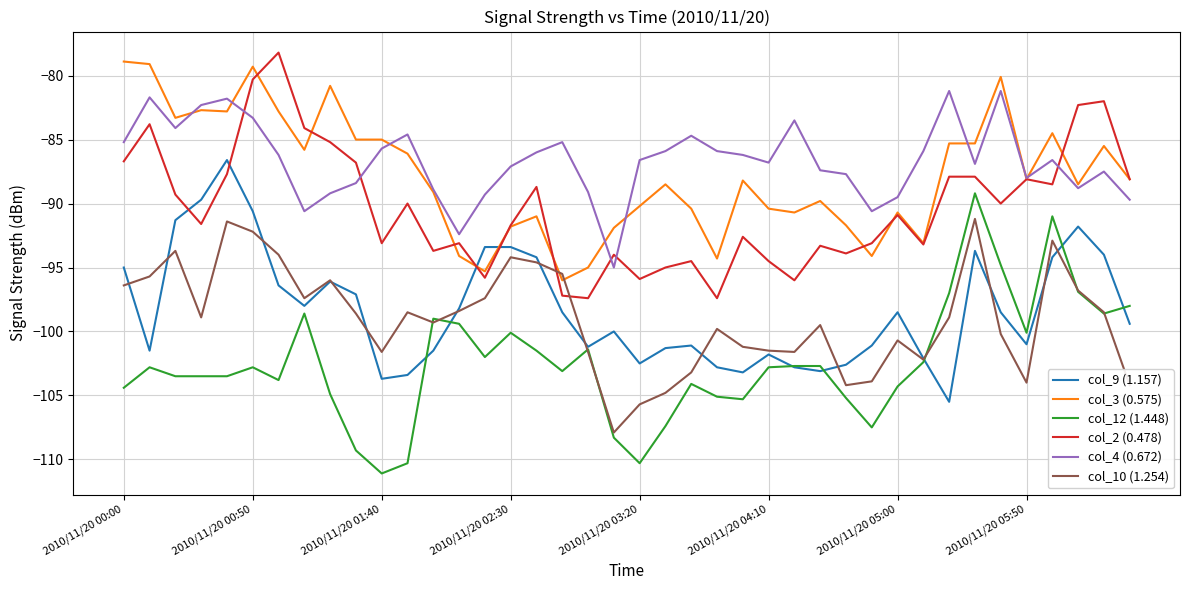

What is the lowest value of the col_2 (0.478) series?

-97.4